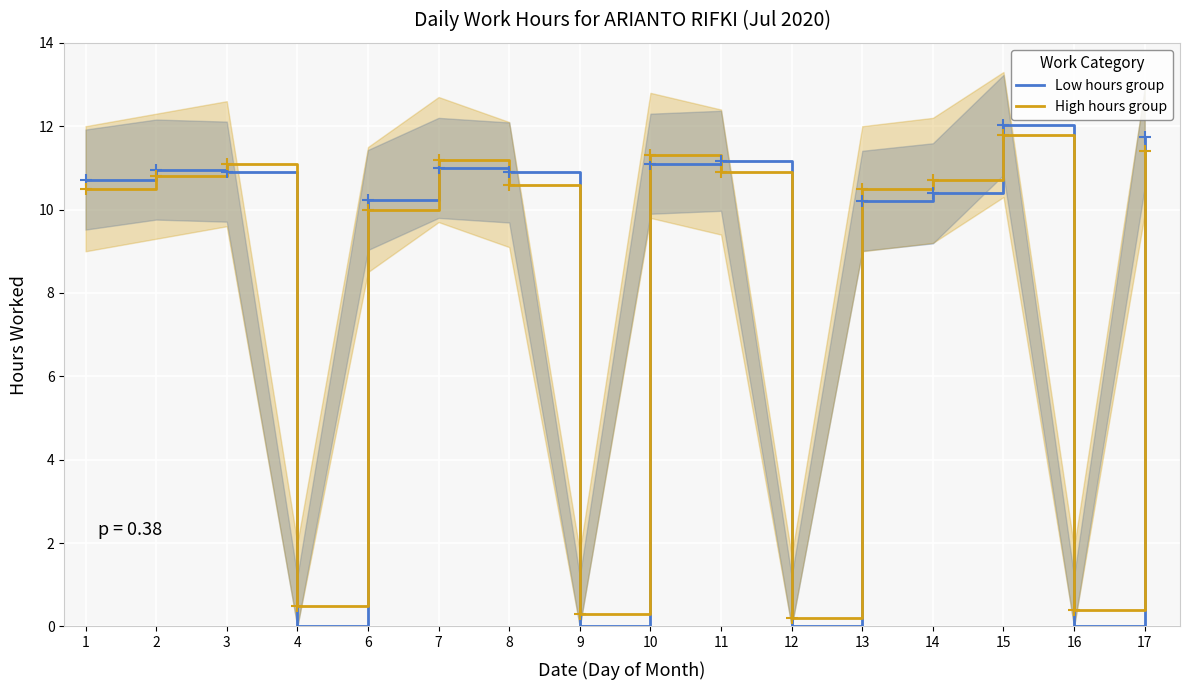

Reading left to right, transcribe all the data shown in this chart.

Low hours group: 10.7	11.0	10.9	0.0	10.2	11.0	10.9	0.0	11.1	11.2	0.0	10.2	10.4	12.0	0.0	11.7
High hours group: 10.5	10.8	11.1	0.5	10.0	11.2	10.6	0.3	11.3	10.9	0.2	10.5	10.7	11.8	0.4	11.4